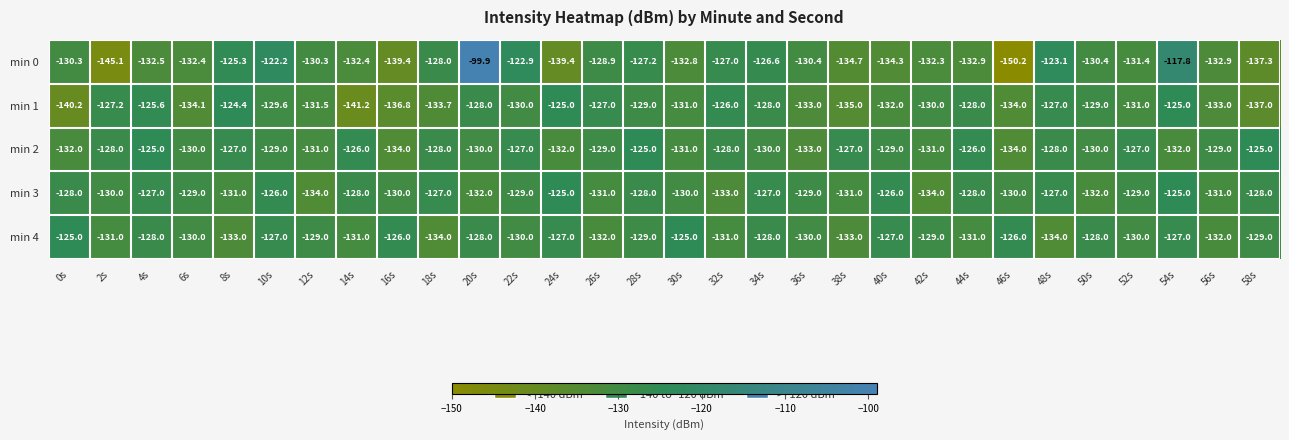

Between 42s and 52s, which series saw the biggest shift?

min 3